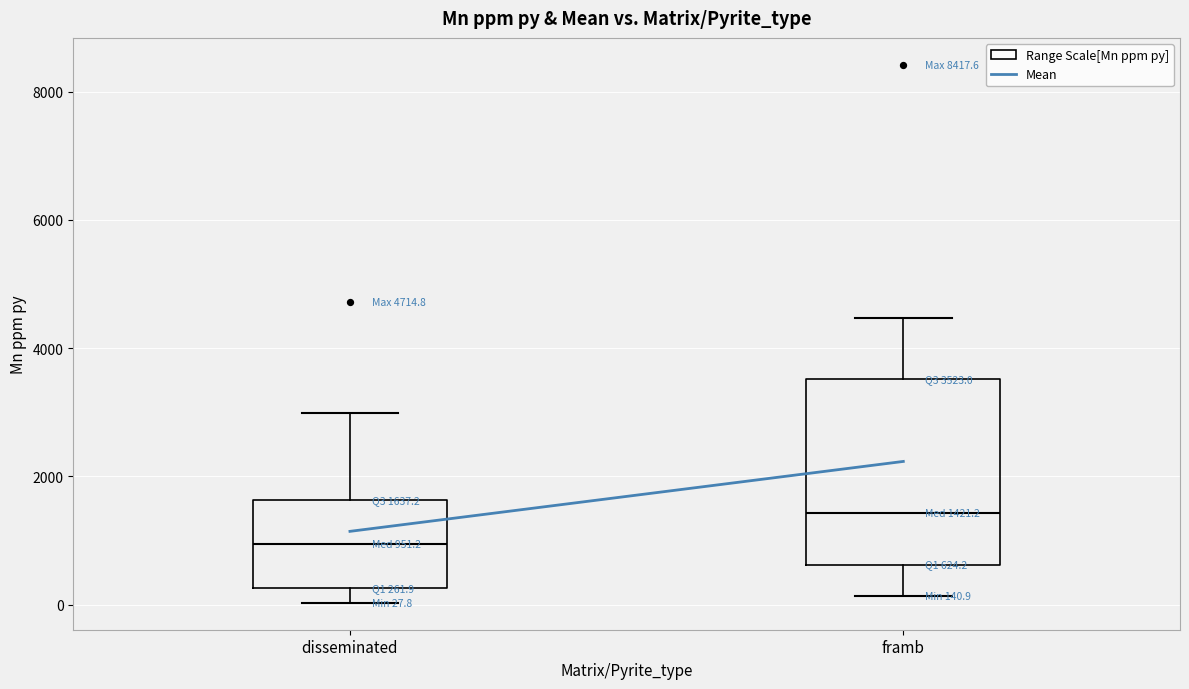

Which box's median line is the highest?

framb